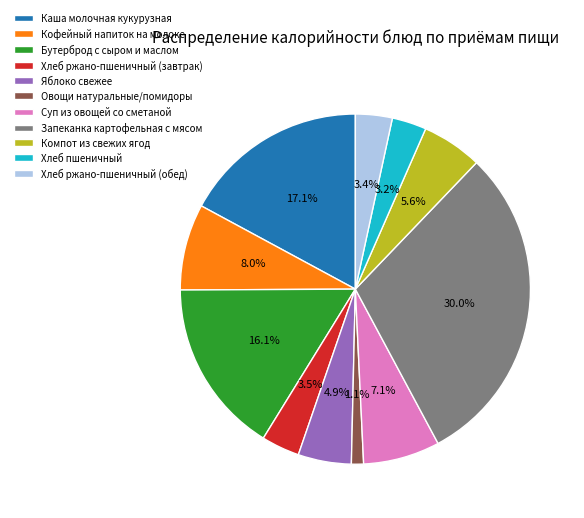

To the nearest percent, what is the difference between the largest and smallest slice percentages?

29%